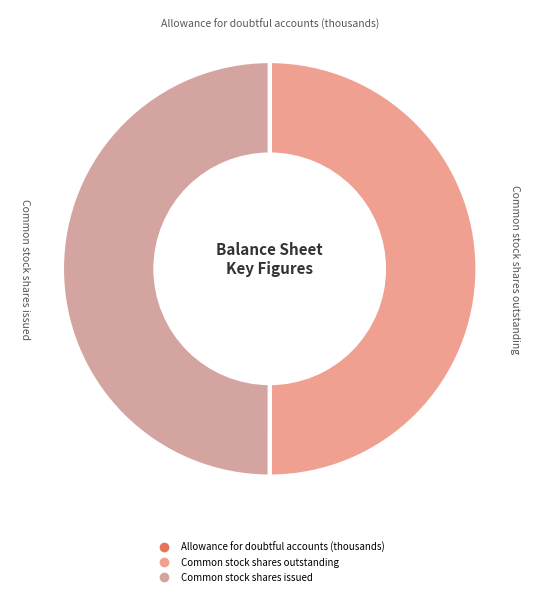

Is it true that Common stock shares outstanding is 50% of the pie?

True